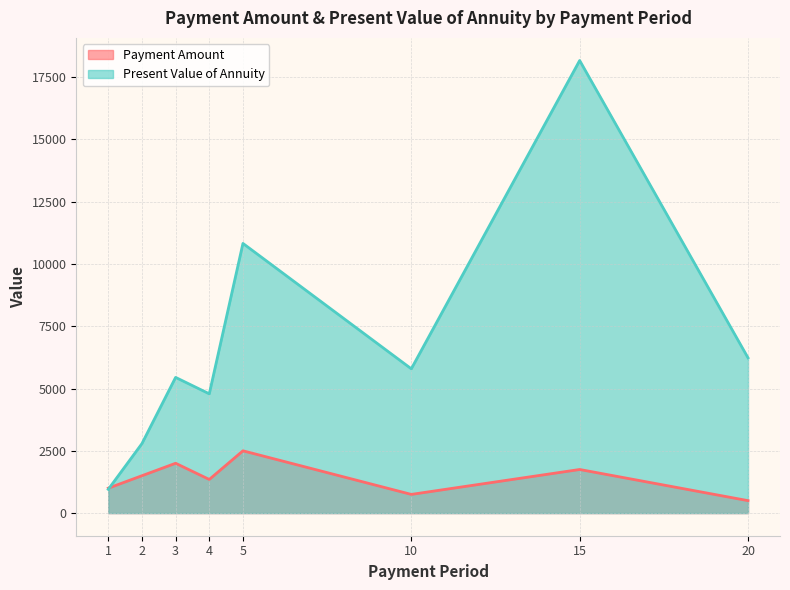

Rank the series by their maximum value, from highest to lowest.

Present Value of Annuity, Payment Amount